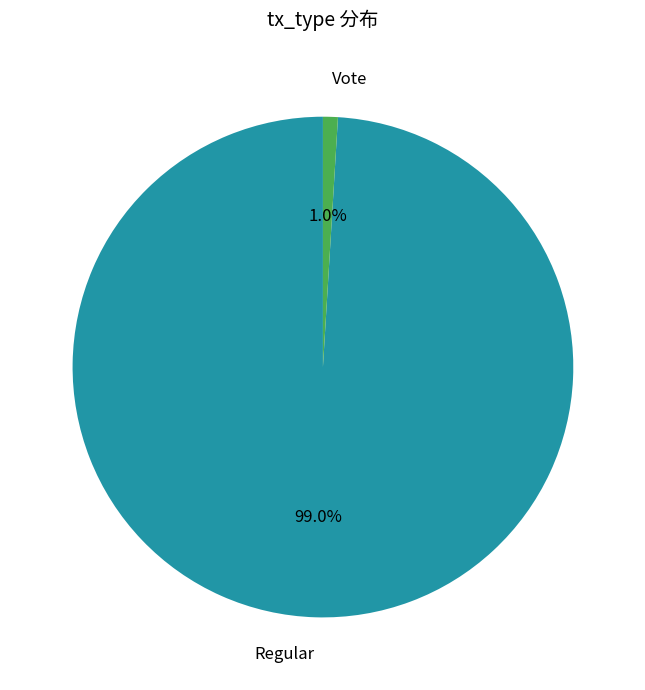

Is there any slice that represents more than half of the pie?

Yes